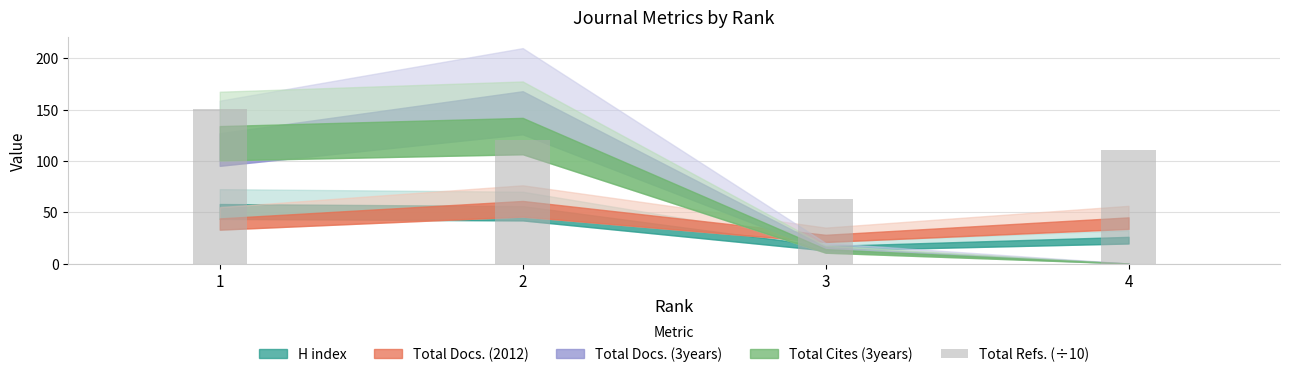

Reading left to right, what are all the values shown in this chart?

150.3	120.6	62.7	110.8